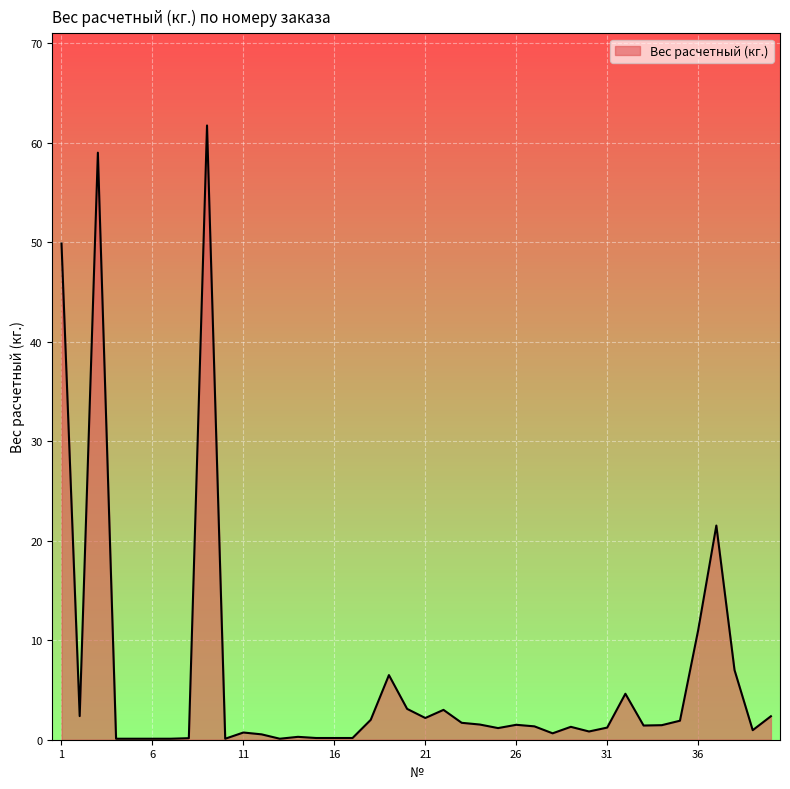

How many lines are shown in the chart?

1